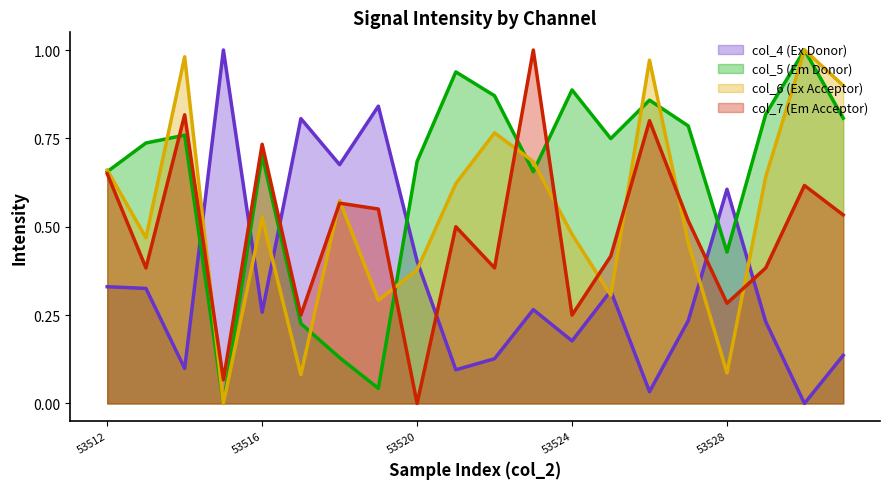

After their last crossing, which series has the higher values: col_5 or col_4?

col_5